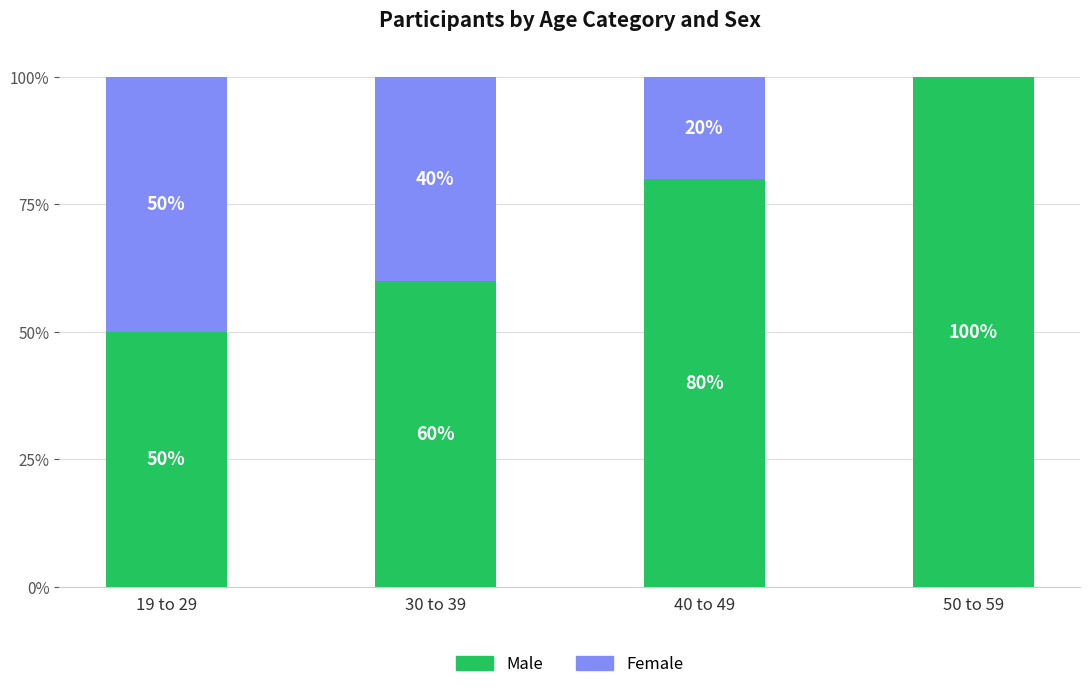

Reading right to left, what are the values for Male?

50 to 59=100	40 to 49=80	30 to 39=60	19 to 29=50